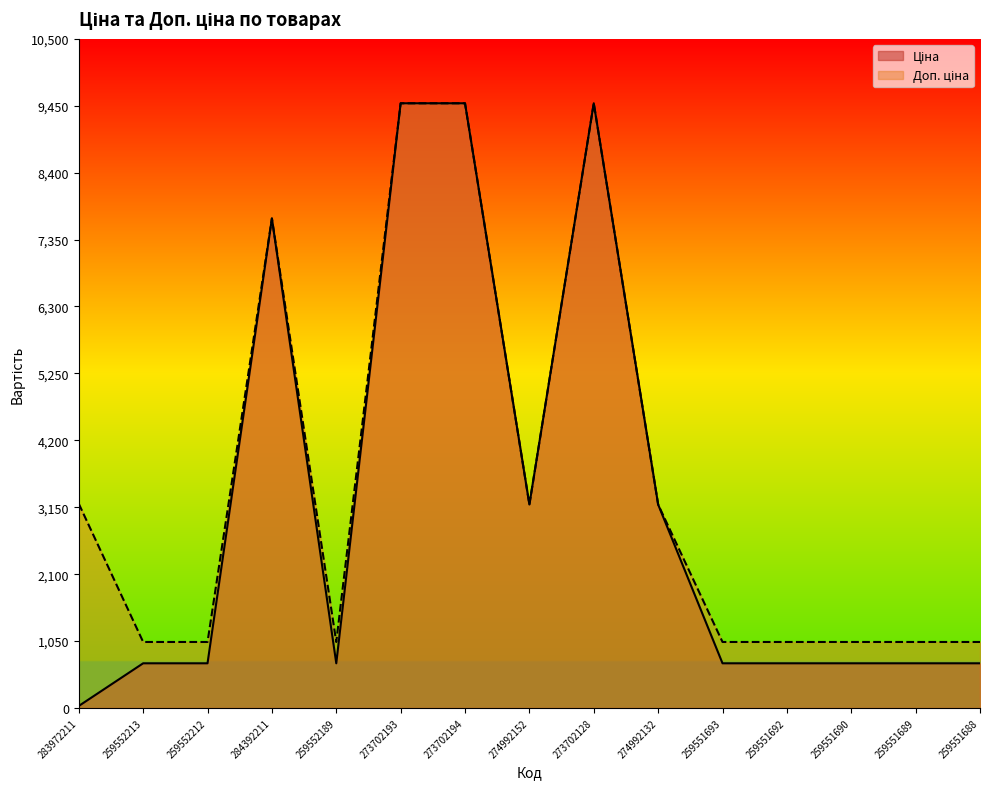

True or false: Ціна and Доп. ціна intersect in this chart.

False